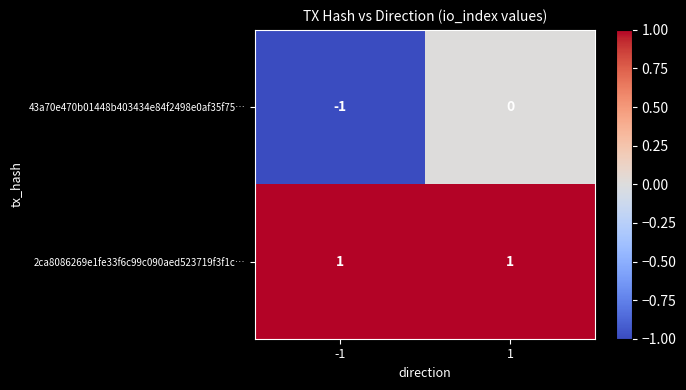

Is it true that 2ca8086269e1fe33f6c99c090aed523719f3f1c… equals 1 at -1?

True